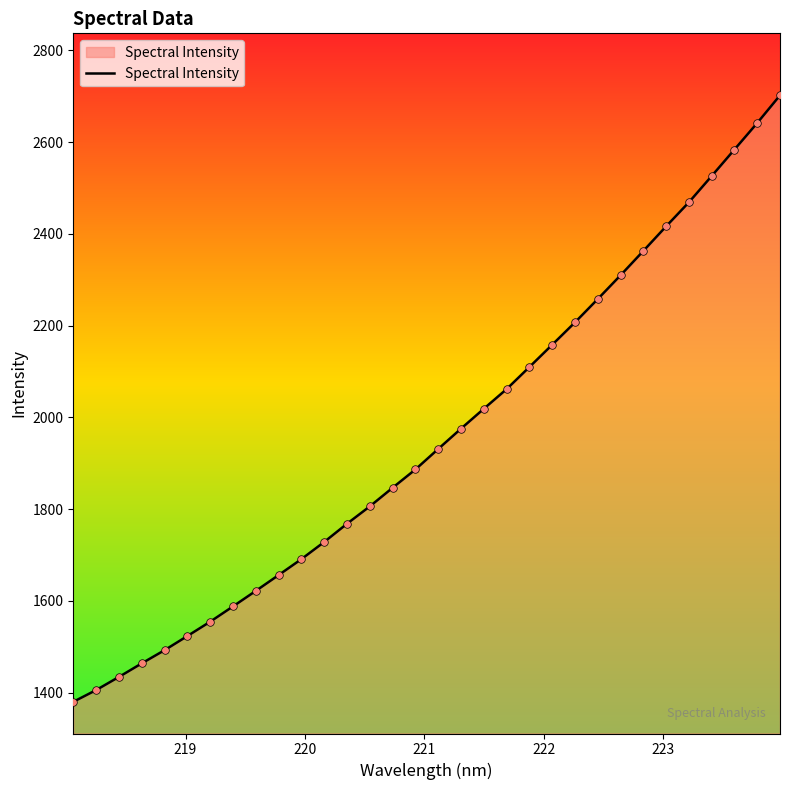

What is the maximum value shown in the chart?

2701.8